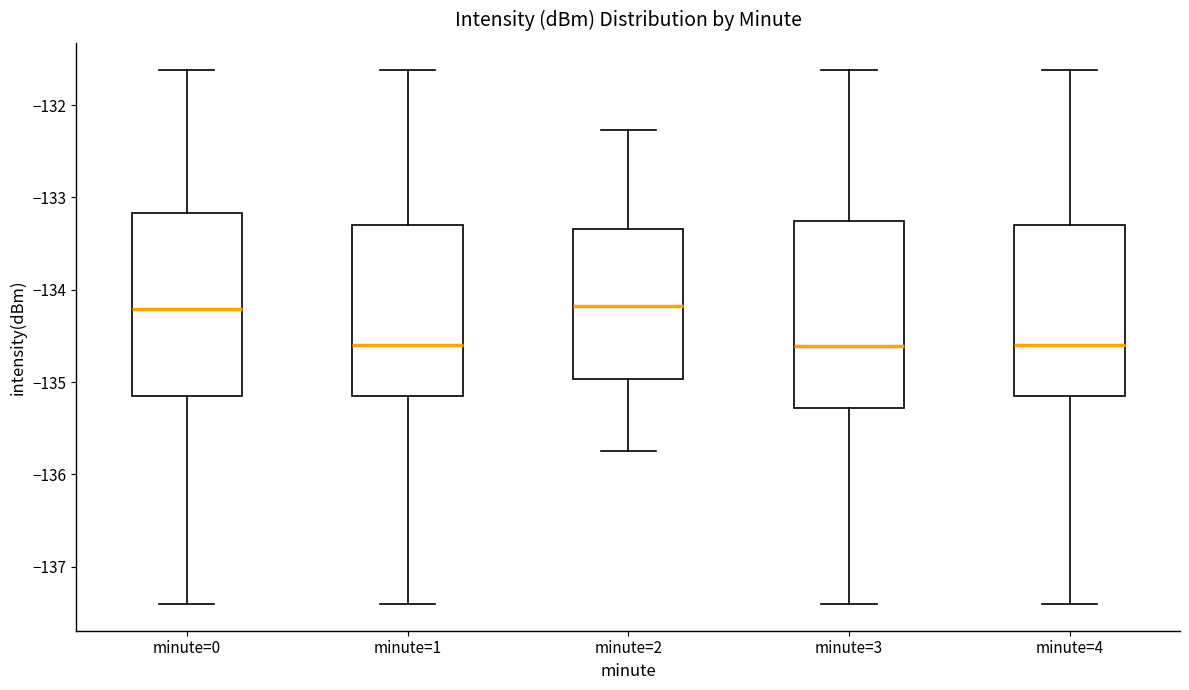

Reading left to right, read every box against the y-axis: the position of its median line, the range the box covers, and the ends of its whiskers. The values are not printed on the chart, so give them approximately, as read against the axis.

minute=0: median -134.2, box -135.1 to -133.2, whiskers -137.4 to -131.6
minute=1: median -134.6, box -135.1 to -133.3, whiskers -137.4 to -131.6
minute=2: median -134.2, box -135.0 to -133.3, whiskers -135.8 to -132.3
minute=3: median -134.6, box -135.3 to -133.3, whiskers -137.4 to -131.6
minute=4: median -134.6, box -135.1 to -133.3, whiskers -137.4 to -131.6